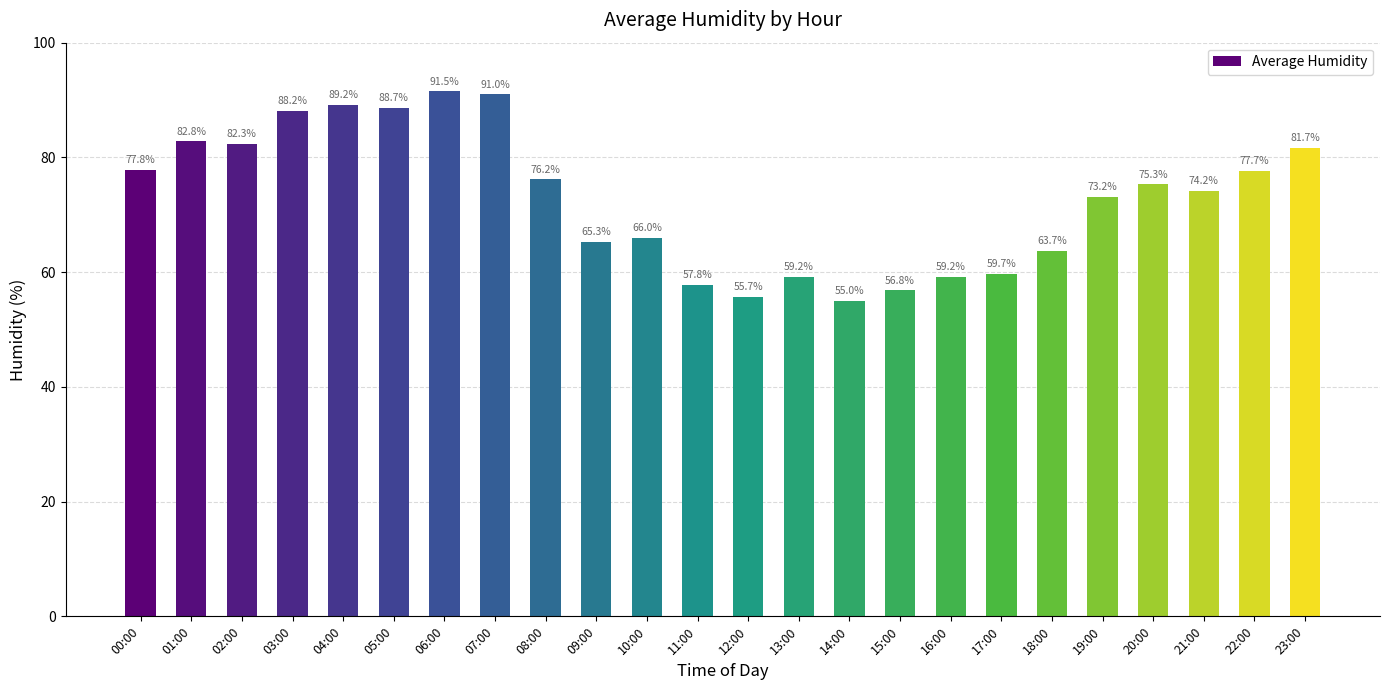

Are the bars horizontal?

No